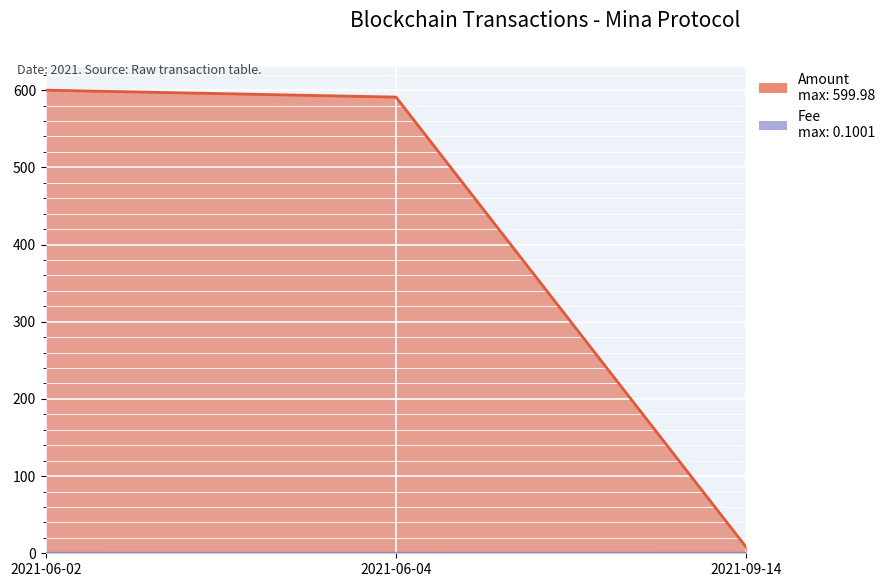

Reading right to left, what are all the values shown in this chart?

Amount: 7.9	591.0	600.0
Fee: 0.0	0.1	0.0